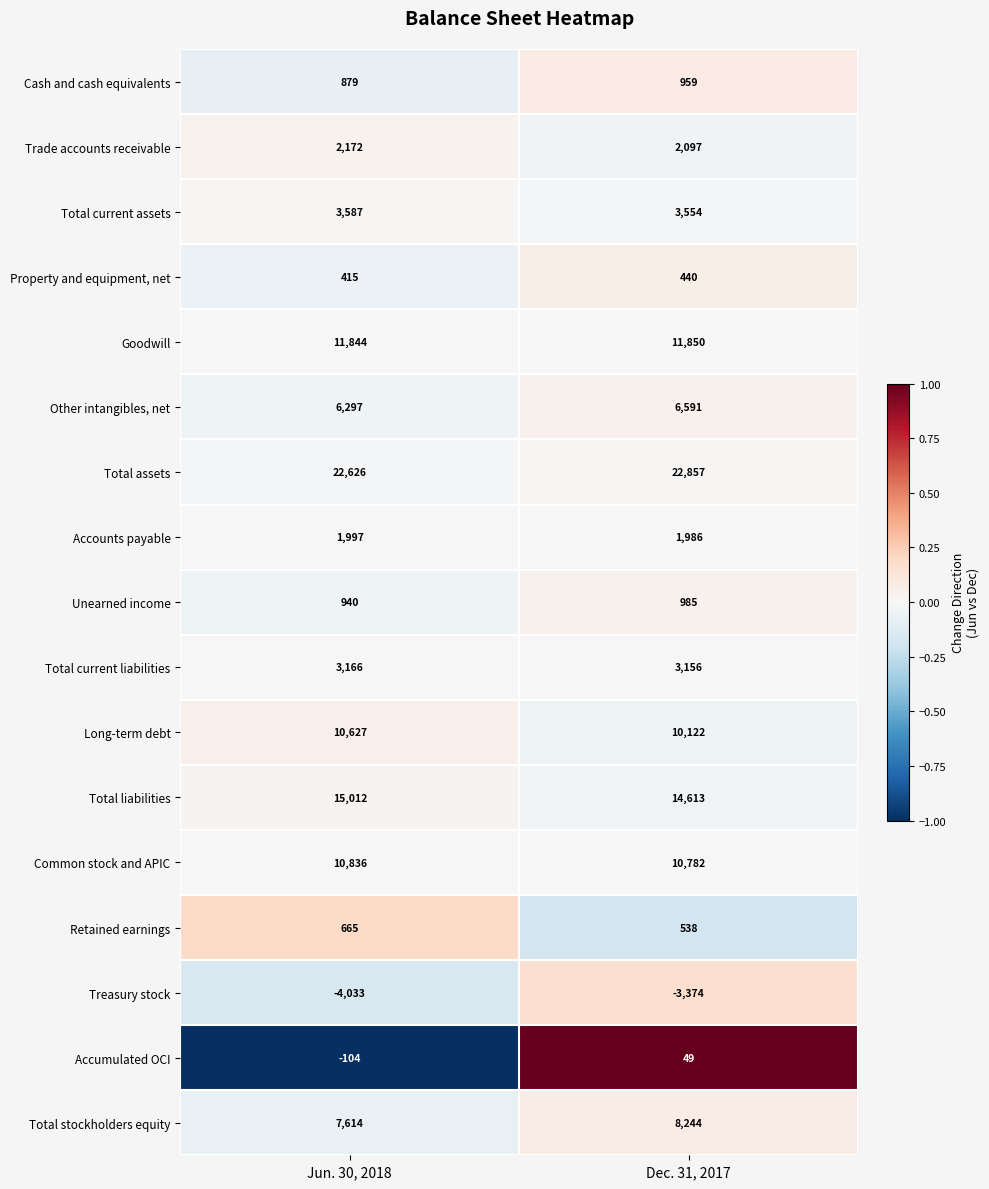

How many distinct data groups are displayed?

17